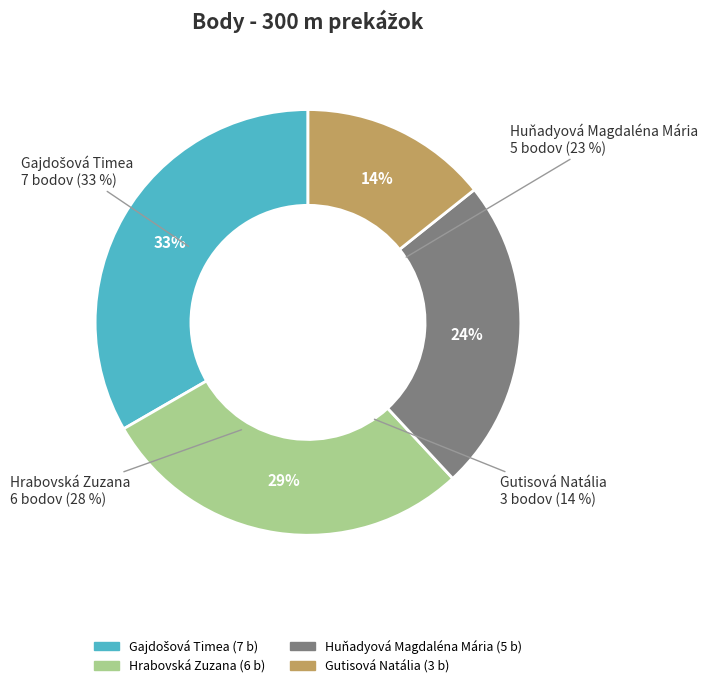

To the nearest percent, what is the average slice percentage?

25%